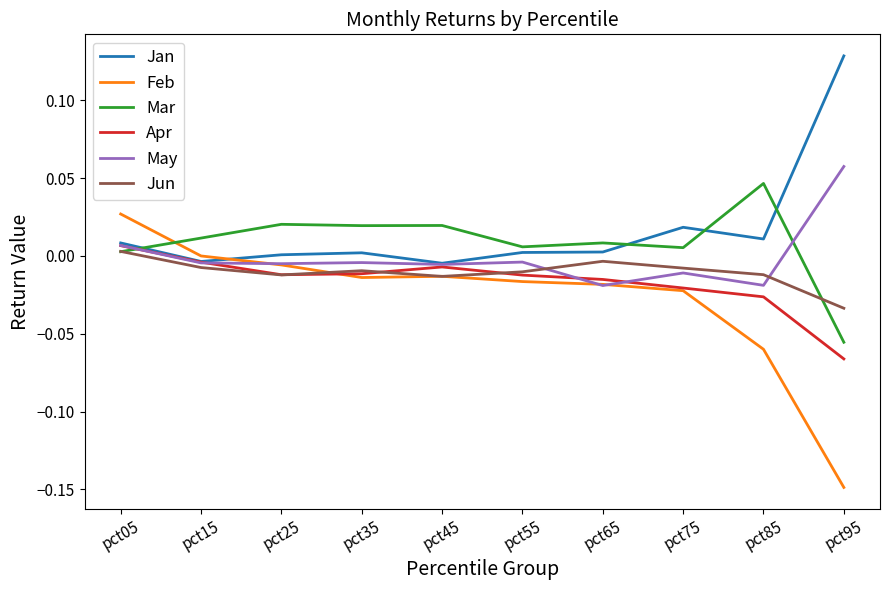

The value of Jan at pct35 is 0.0. True or false?

True